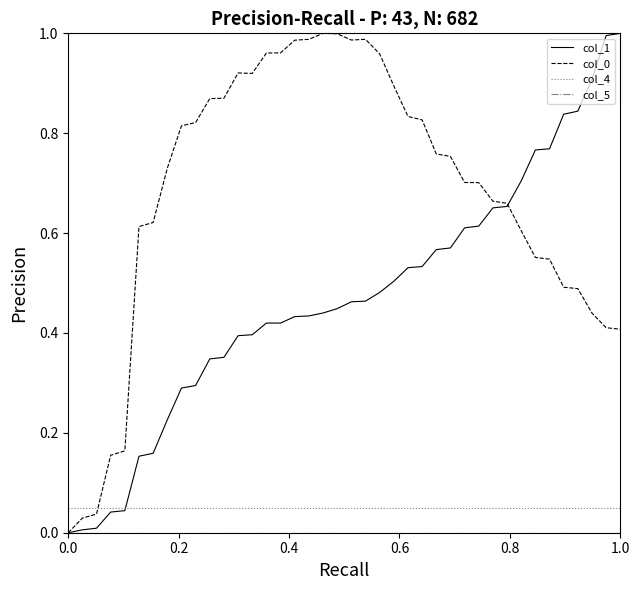

Reading left to right, what are all the values shown in this chart?

col_1: 0.0	0.0	0.0	0.0	0.0	0.2	0.2	0.2	0.3	0.3	0.3	0.4	0.4	0.4	0.4	0.4	0.4	0.4	0.4	0.4	0.5	0.5	0.5	0.5	0.5	0.5	0.6	0.6	0.6	0.6	0.7	0.7	0.7	0.8	0.8	0.8	0.8	0.9	1.0	1.0
col_0: 0.0	0.0	0.0	0.2	0.2	0.6	0.6	0.7	0.8	0.8	0.9	0.9	0.9	0.9	1.0	1.0	1.0	1.0	1.0	1.0	1.0	1.0	1.0	0.9	0.8	0.8	0.8	0.8	0.7	0.7	0.7	0.7	0.6	0.6	0.5	0.5	0.5	0.4	0.4	0.4
col_4: 0.0	0.0	0.0	0.0	0.0	0.0	0.0	0.0	0.0	0.0	0.0	0.0	0.0	0.0	0.0	0.0	0.0	0.0	0.0	0.0	0.0	0.0	0.0	0.0	0.0	0.0	0.0	0.0	0.0	0.0	0.0	0.0	0.0	0.0	0.0	0.0	0.0	0.0	0.0	0.0
col_5: 0.0	0.0	0.0	0.0	0.0	0.0	0.0	0.0	0.0	0.0	0.0	0.0	0.0	0.0	0.0	0.0	0.0	0.0	0.0	0.0	0.0	0.0	0.0	0.0	0.0	0.0	0.0	0.0	0.0	0.0	0.0	0.0	0.0	0.0	0.0	0.0	0.0	0.0	0.0	0.0